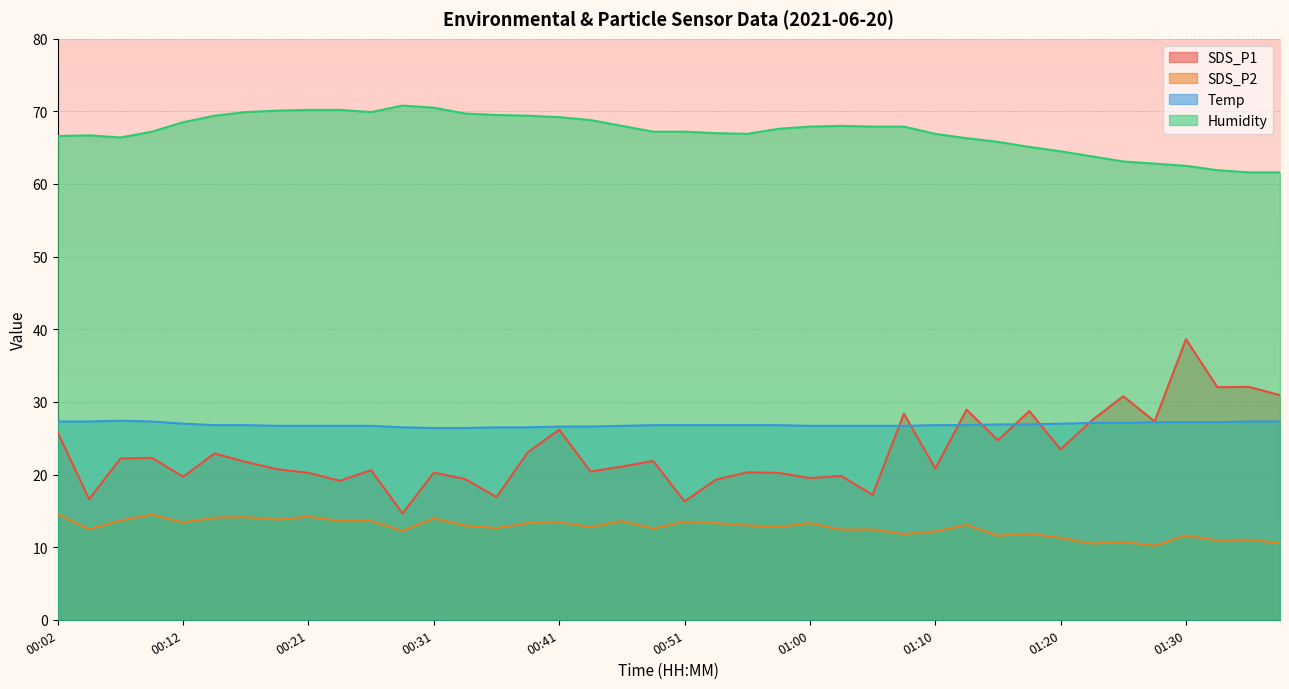

Is it true that Temp equals 26.9 at 01:15?

True